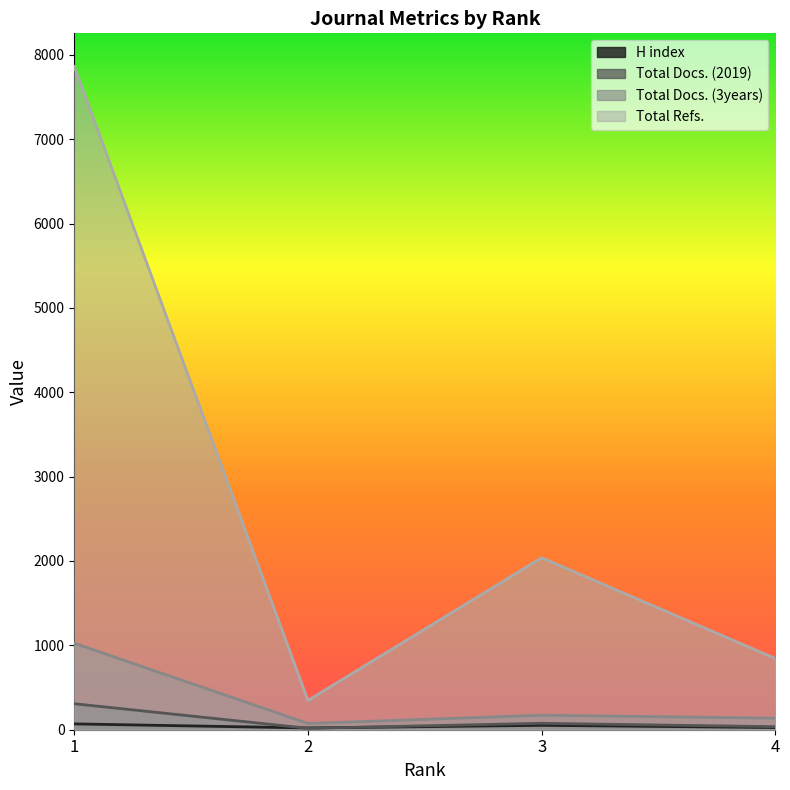

Which series has the largest range (max minus min)?

Total Refs.